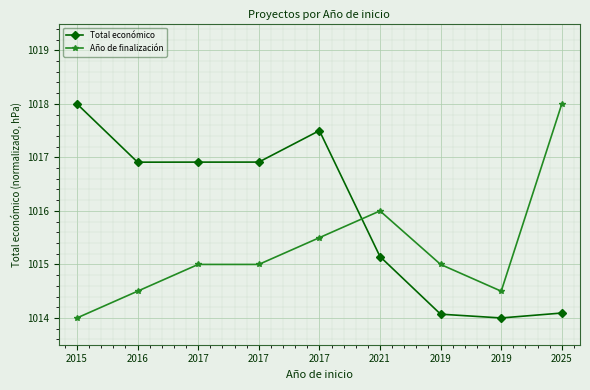

The Total económico series shows 1015.1 at 2021. True or false?

True